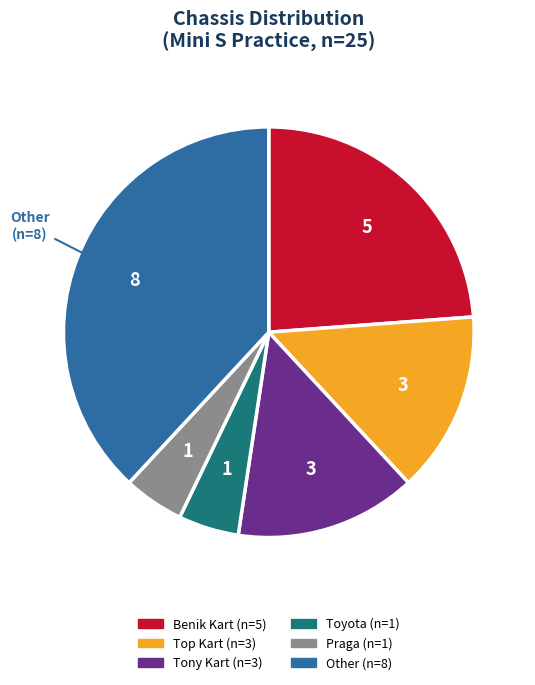

How many slices are in this pie chart?

6